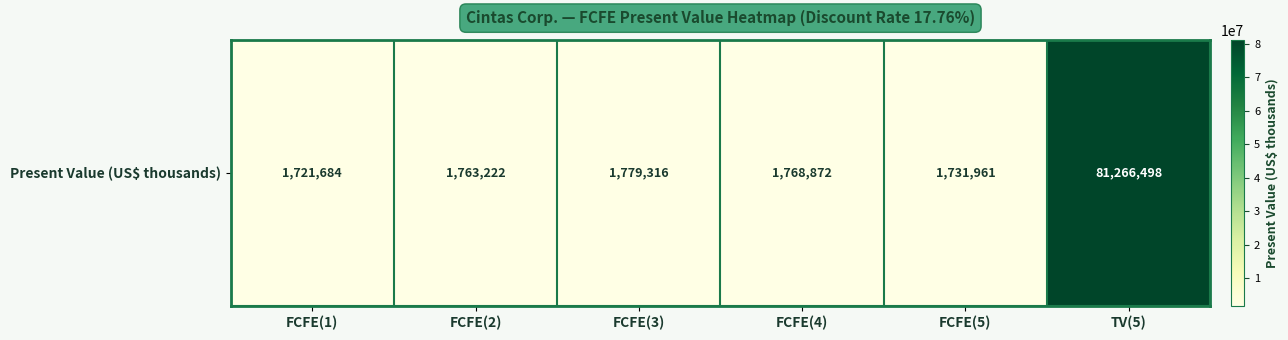

What is the sum of the values at FCFE(3) and FCFE(5)?

3511277